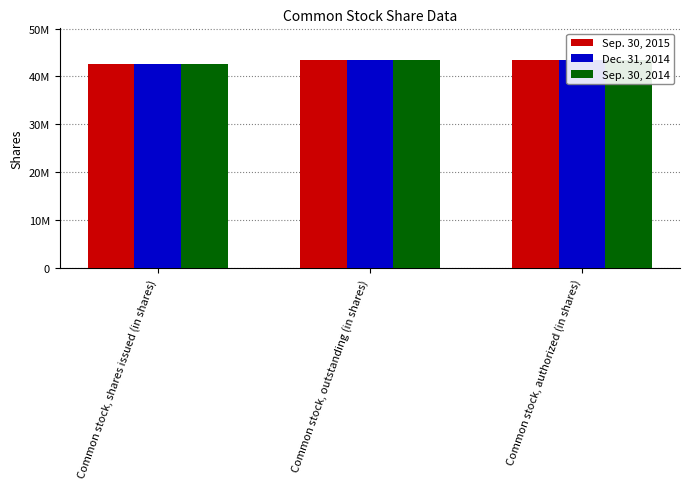

At which label is Sep. 30, 2014 closest to 43065643?

Common stock, authorized (in shares)